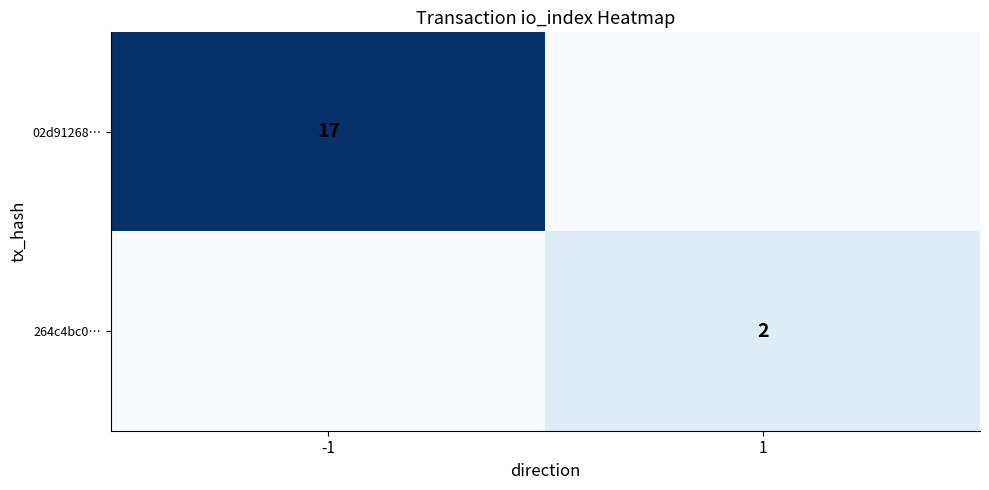

Is the value of 02d91268… at -1 greater than the value of 264c4bc0… at 1?

Yes